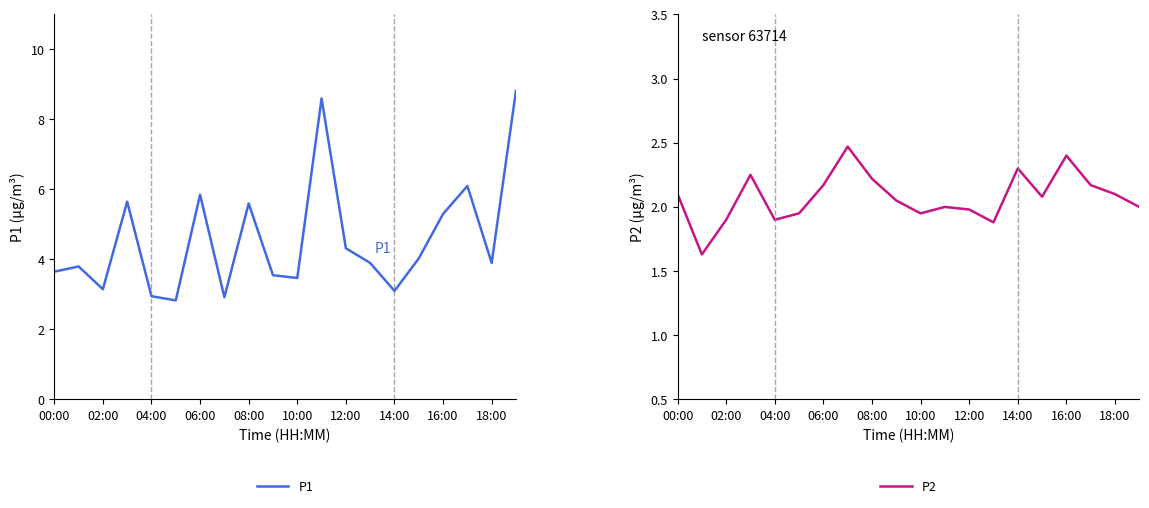

What is the spread (max minus min) of values at 11?

6.6